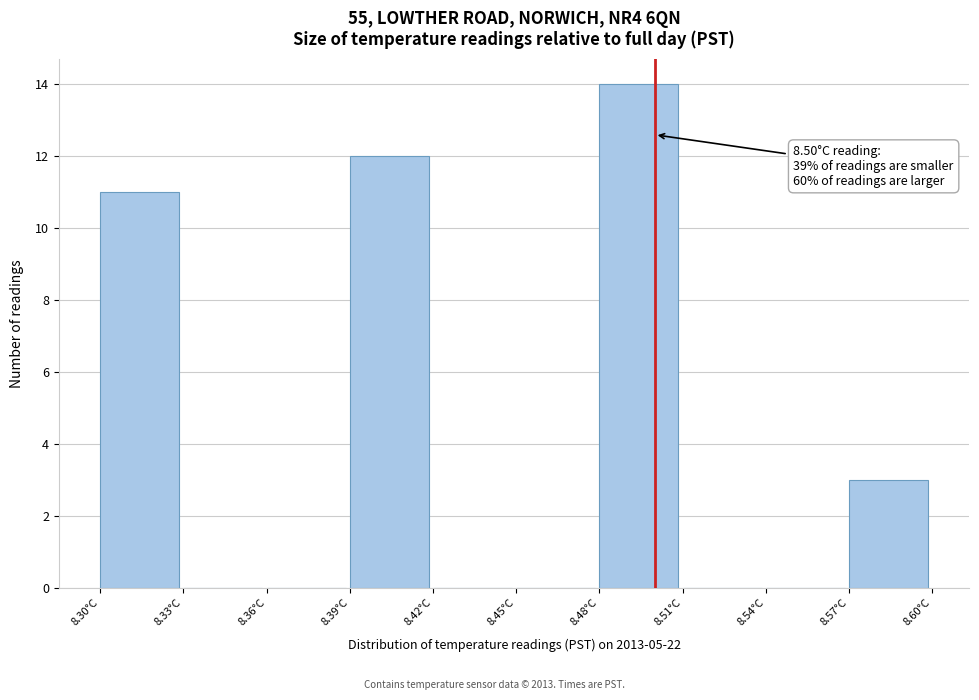

Over which range of the x-axis is the bar tallest?

8.48 to 8.51